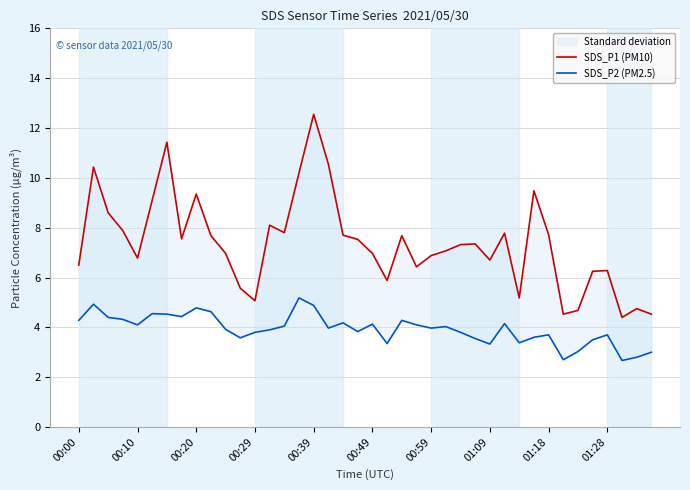

List the series in order of their overall mean, highest first.

SDS_P1 (PM10), SDS_P2 (PM2.5)